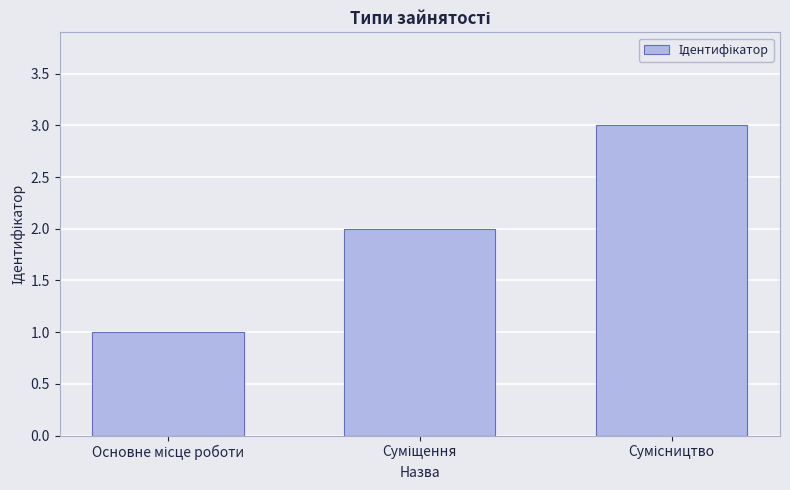

What is the difference between the maximum and minimum values?

2